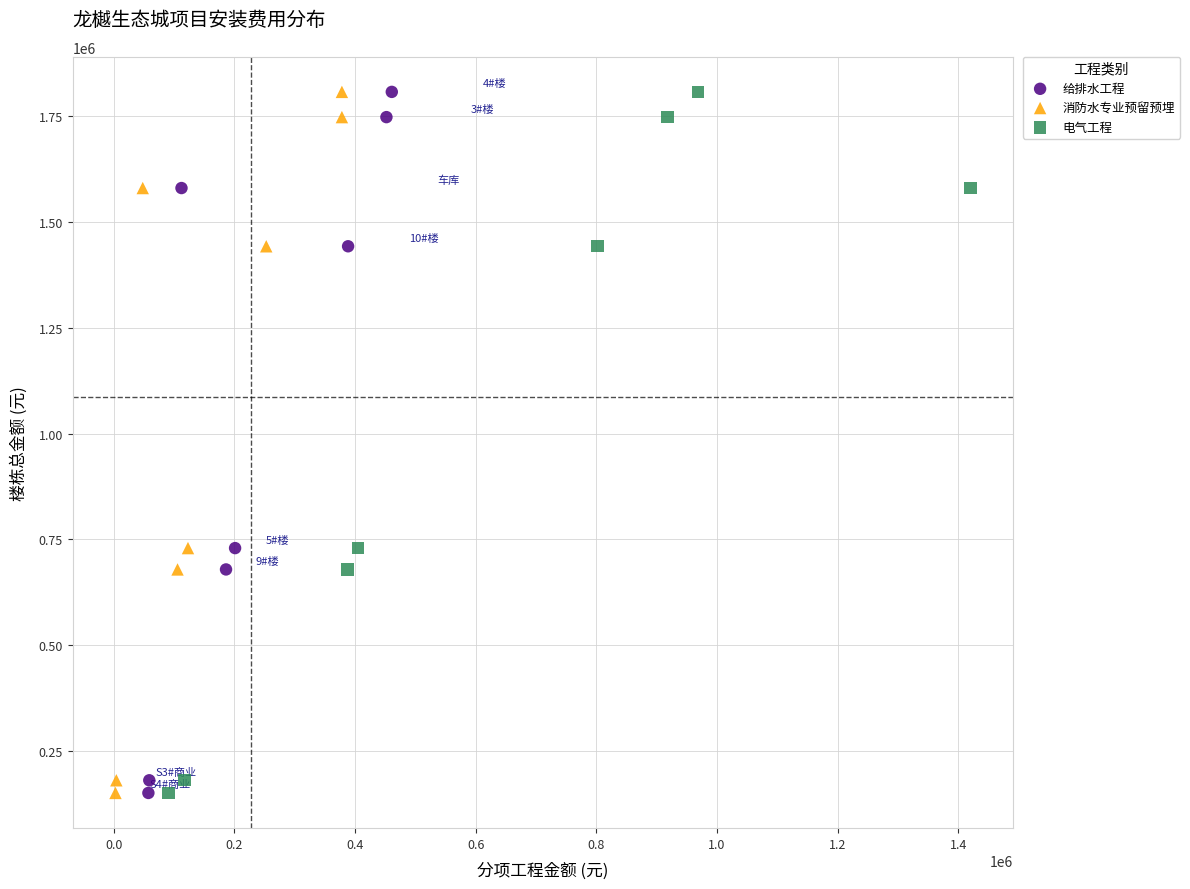

What are all the series names shown in the legend?

给排水工程, 消防水专业预留预埋, 电气工程